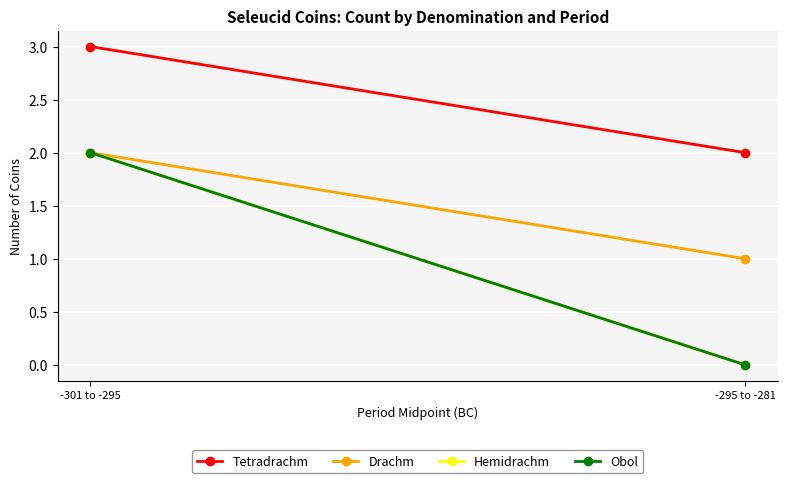

How many lines are shown in the chart?

4